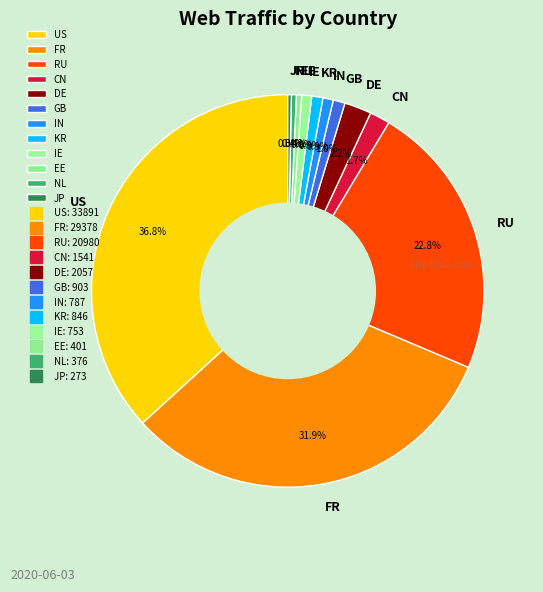

Count the number of slices in the pie.

12